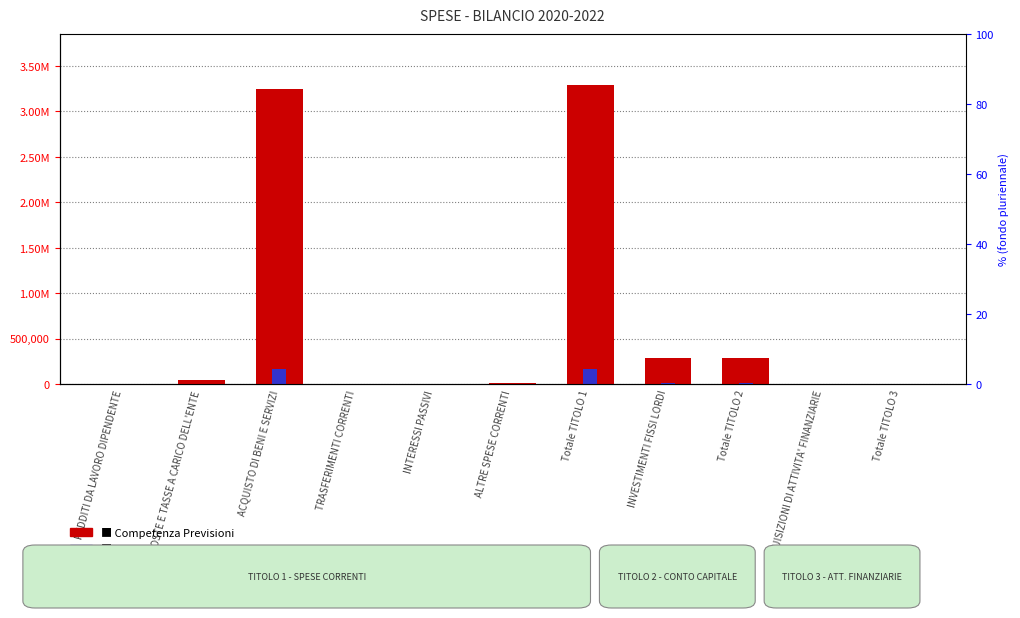

What is the label of the 4th bar from the left?

TRASFERIMENTI CORRENTI